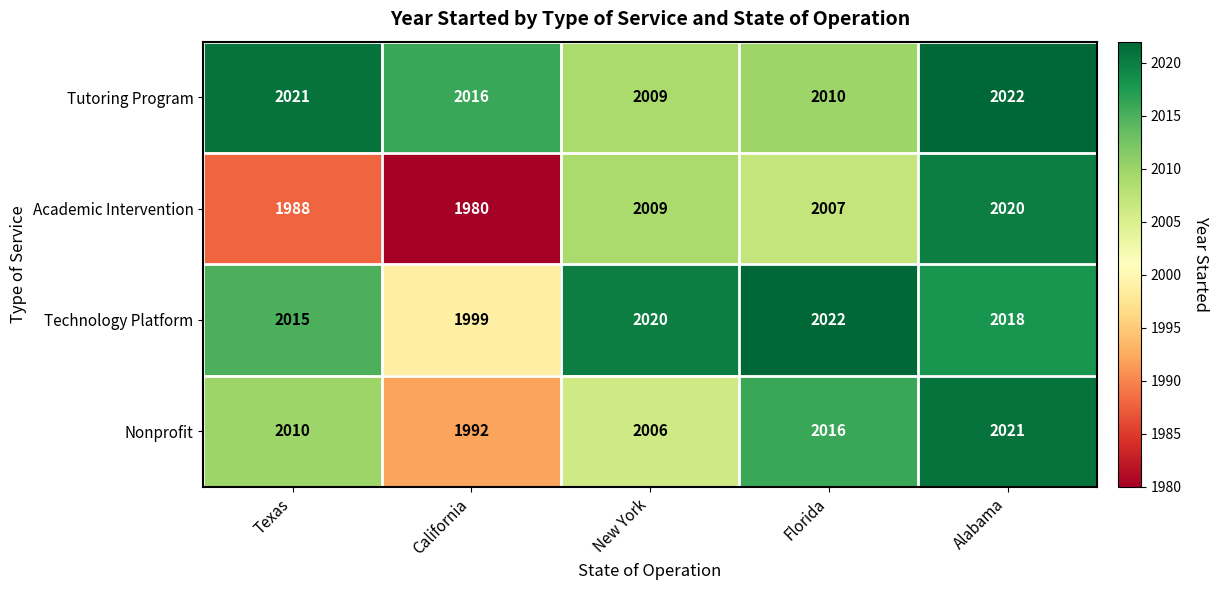

Reading right to left, what are all the values shown in this chart?

Tutoring Program: 2022	2010	2009	2016	2021
Academic Intervention: 2020	2007	2009	1980	1988
Technology Platform: 2018	2022	2020	1999	2015
Nonprofit: 2021	2016	2006	1992	2010